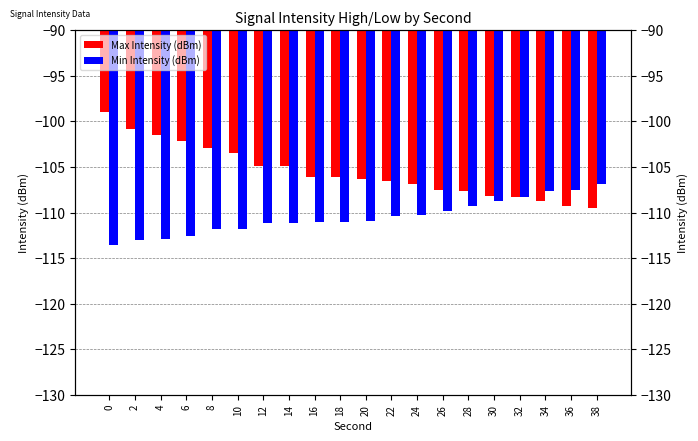

At how many categories does at least one series exceed -99?

1